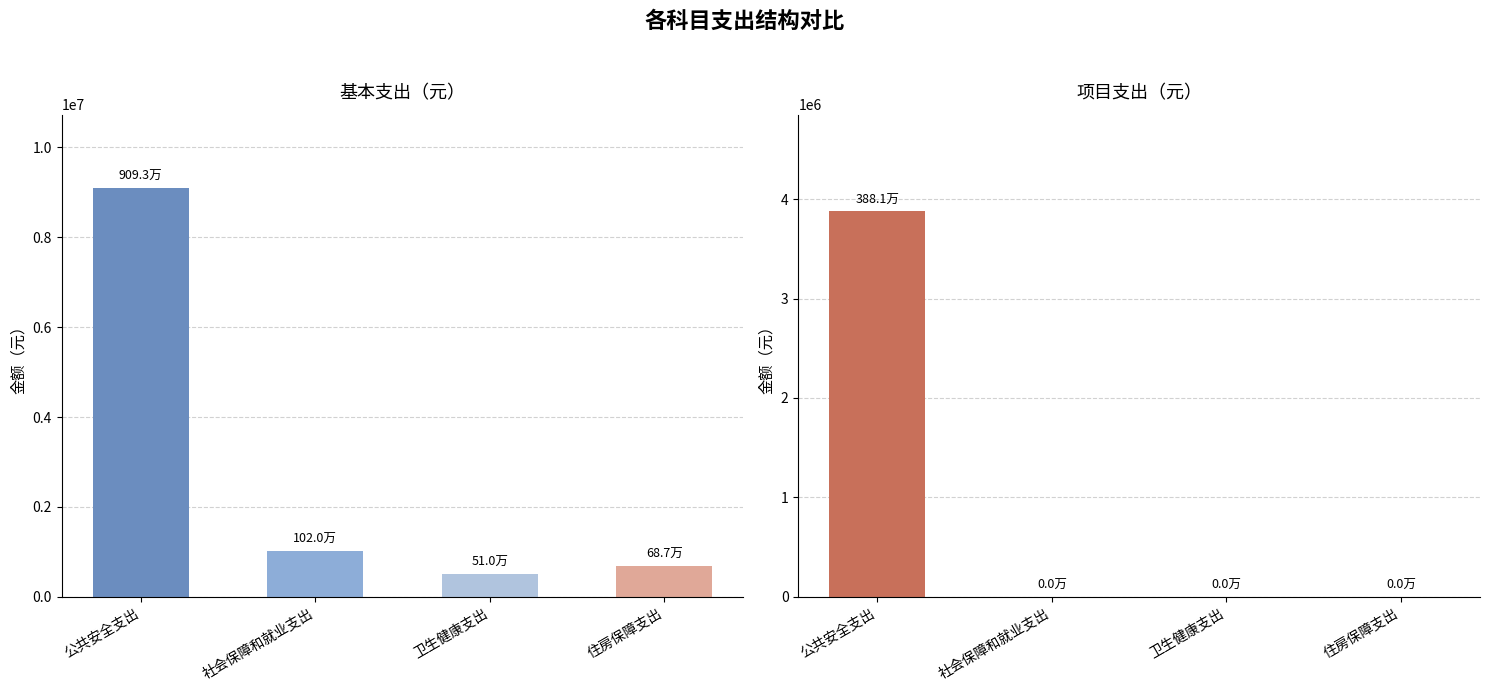

The value of 基本支出 at 卫生健康支出 is 225496.2. True or false?

False